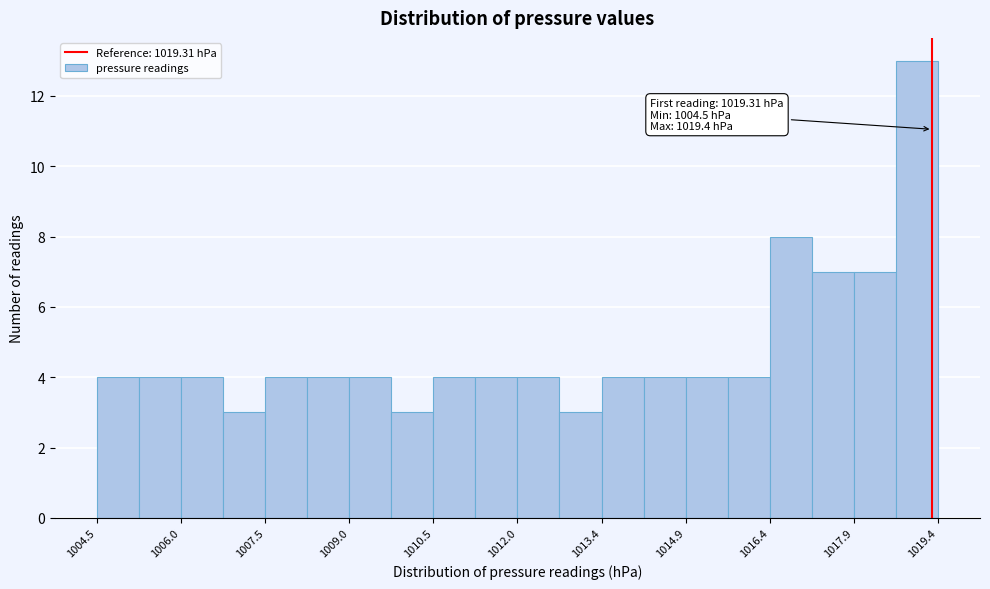

Read against the x-axis, roughly where is the centre of the tallest bar?

1019.0